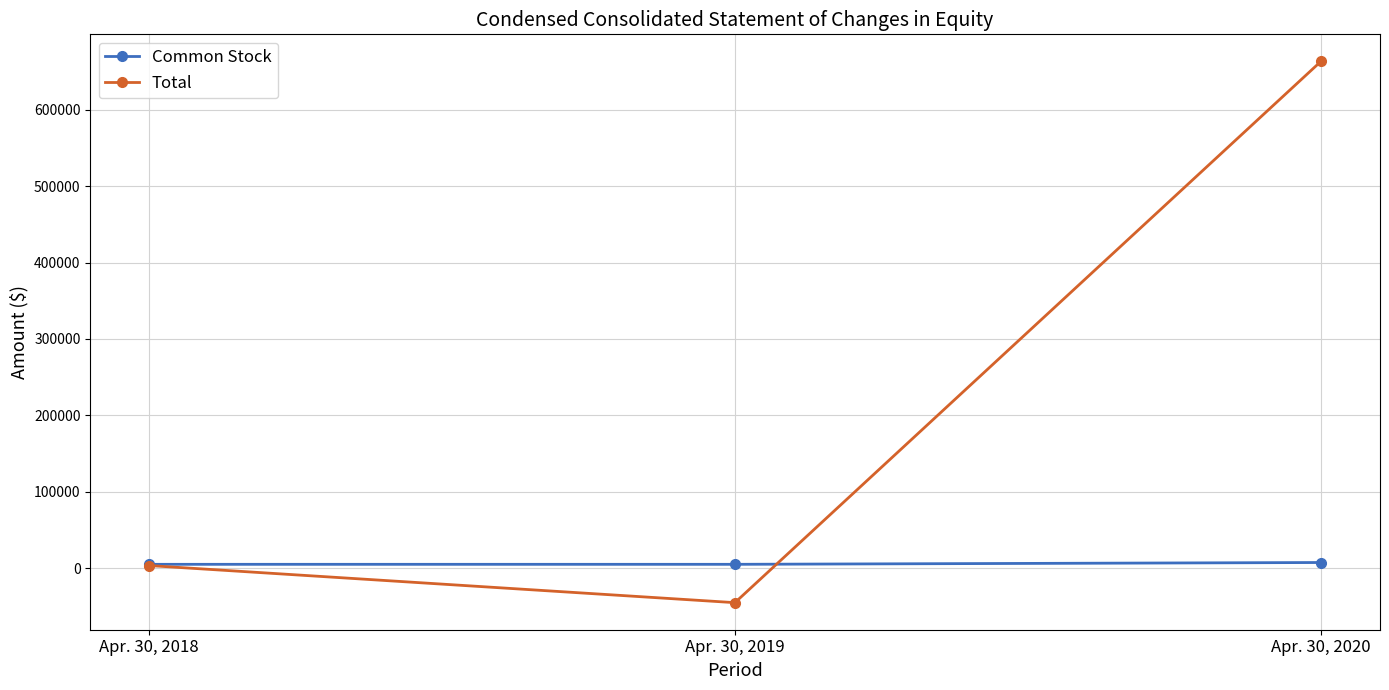

What is the sum of all Total values?

621639